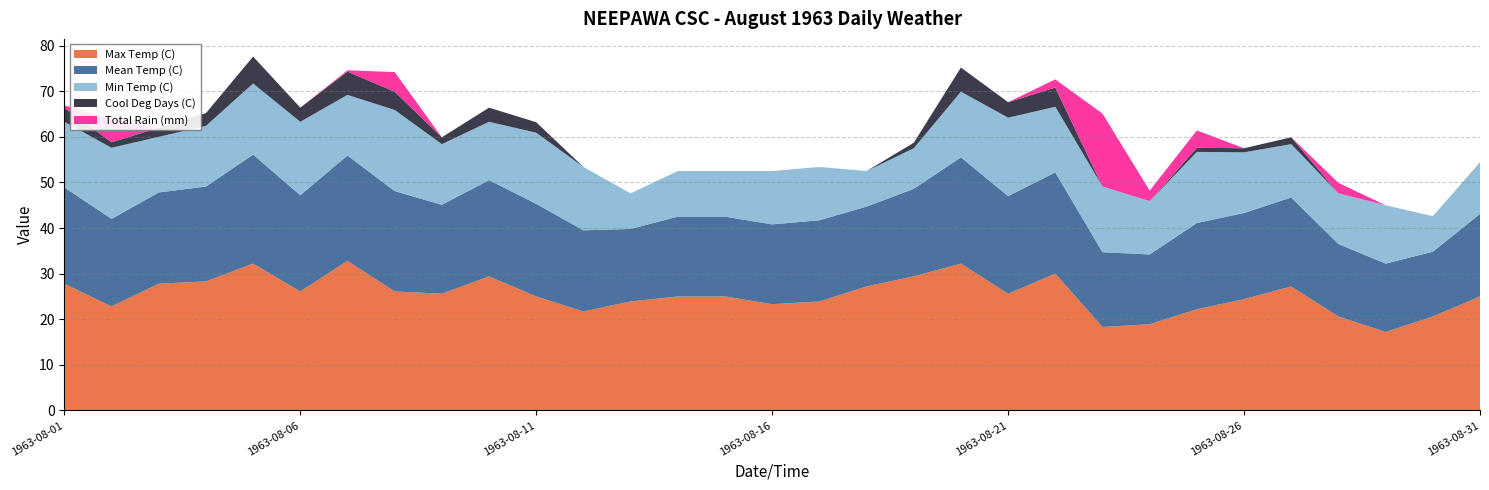

Reading right to left, extract all data points from this chart.

Max Temp (C): 25.0	20.6	17.2	20.6	27.2	24.4	22.2	18.9	18.3	30.0	25.6	32.2	29.4	27.2	23.9	23.3	25.0	25.0	23.9	21.7	25.0	29.4	25.6	26.1	32.8	26.1	32.2	28.3	27.8	22.8	27.8
Mean Temp (C): 18.1	14.2	15.0	15.9	19.5	18.9	18.9	15.3	16.4	22.2	21.4	23.3	19.2	17.5	17.8	17.5	17.5	17.5	15.9	17.8	20.3	21.1	19.5	22.0	23.1	21.1	23.9	20.8	20.0	19.2	21.1
Min Temp (C): 11.1	7.8	12.8	11.1	11.7	13.3	15.6	11.7	14.4	14.4	17.2	14.4	8.9	7.8	11.7	11.7	10.0	10.0	7.8	13.9	15.6	12.8	13.3	17.8	13.3	16.1	15.6	13.3	12.2	15.6	14.4
Cool Deg Days (C): 0.1	0.0	0.0	0.0	1.5	0.9	0.9	0.0	0.0	4.2	3.4	5.3	1.2	0.0	0.0	0.0	0.0	0.0	0.0	0.0	2.3	3.1	1.5	4.0	5.1	3.1	5.9	2.8	2.0	1.2	3.1
Total Rain (mm): 0.0	0.0	0.0	2.3	0.0	0.0	3.8	2.3	16.0	1.8	0.0	0.0	0.0	0.0	0.0	0.0	0.0	0.0	0.0	0.0	0.0	0.0	0.0	4.3	0.3	0.0	0.0	0.0	0.0	5.1	0.5